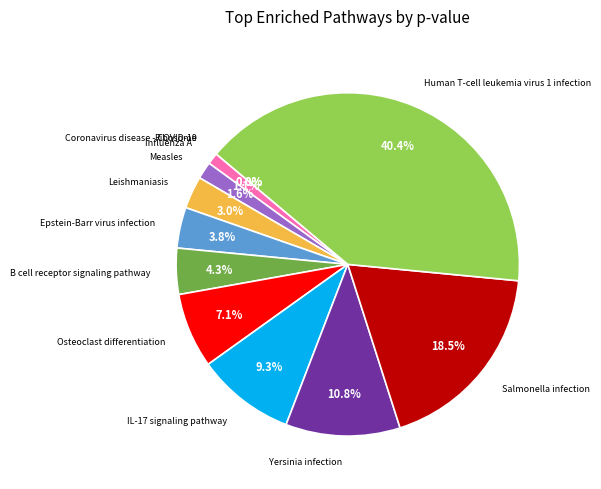

True or false: Coronavirus disease - COVID-19 accounts for 0% of the total.

True